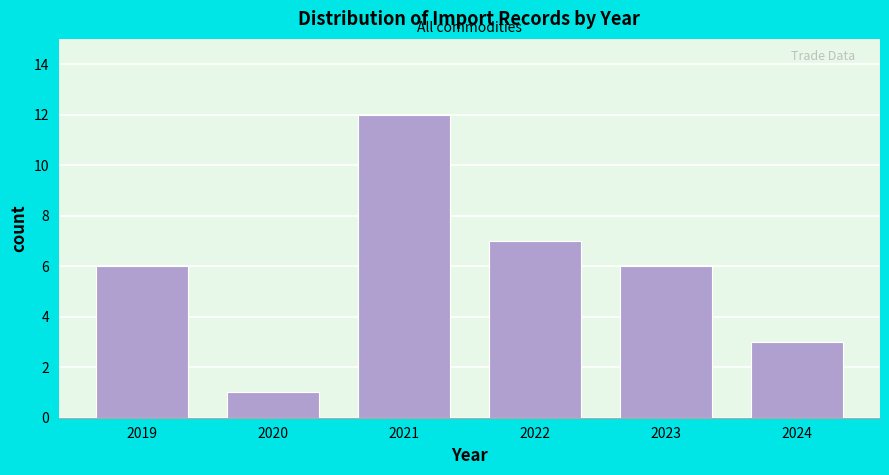

Reading left to right, what are all the values shown in this chart?

2019=6	2020=1	2021=12	2022=7	2023=6	2024=3